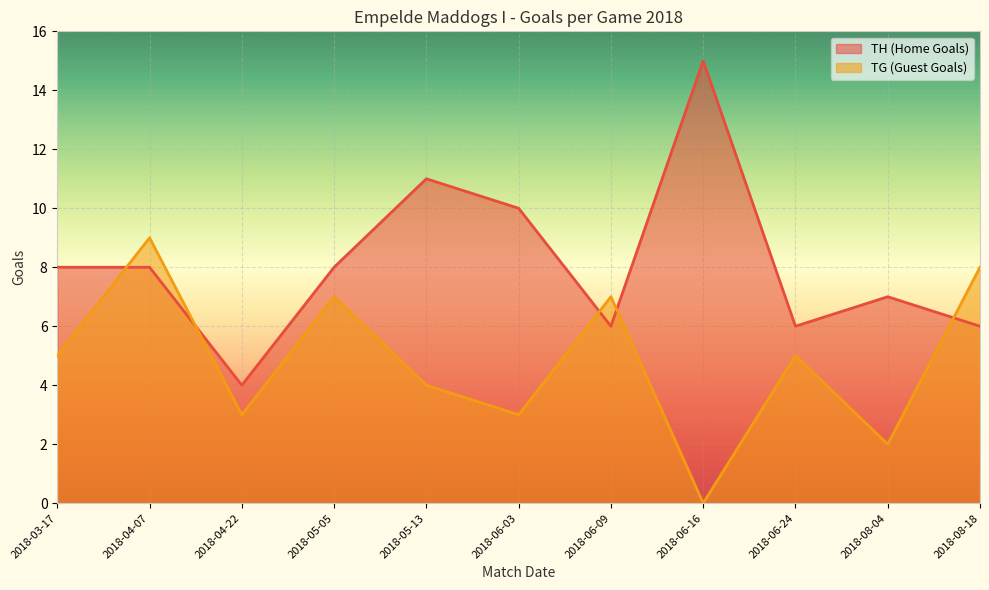

What position from the left is 2018-04-22?

3